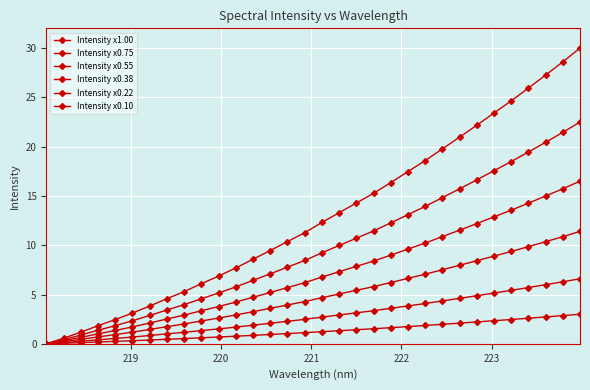

How many data points does each series have?

32